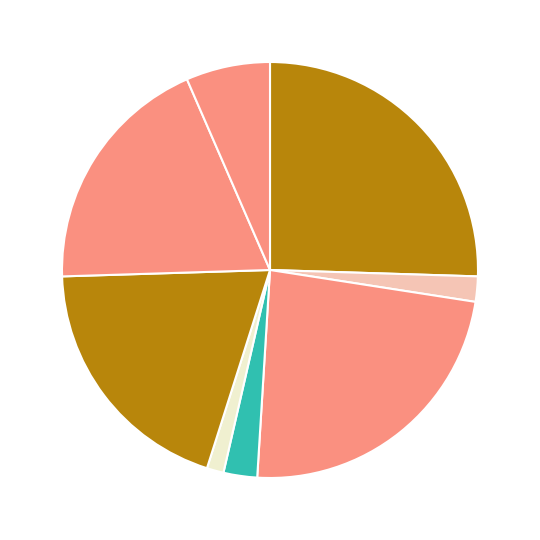

Which category has the biggest portion of the pie?

充填A班